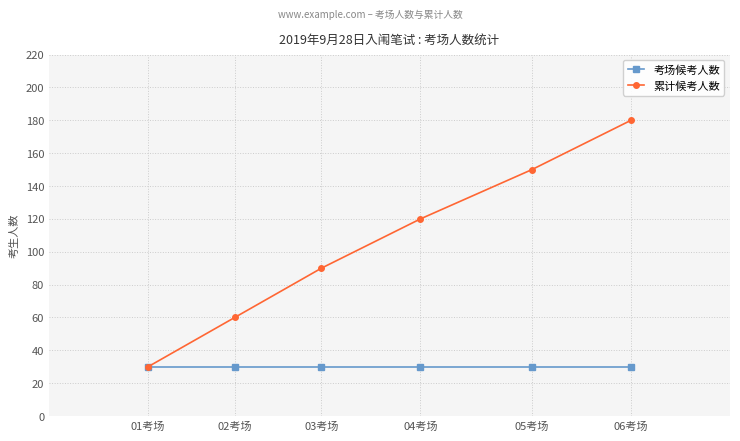

At how many categories does at least one series exceed 160?

1